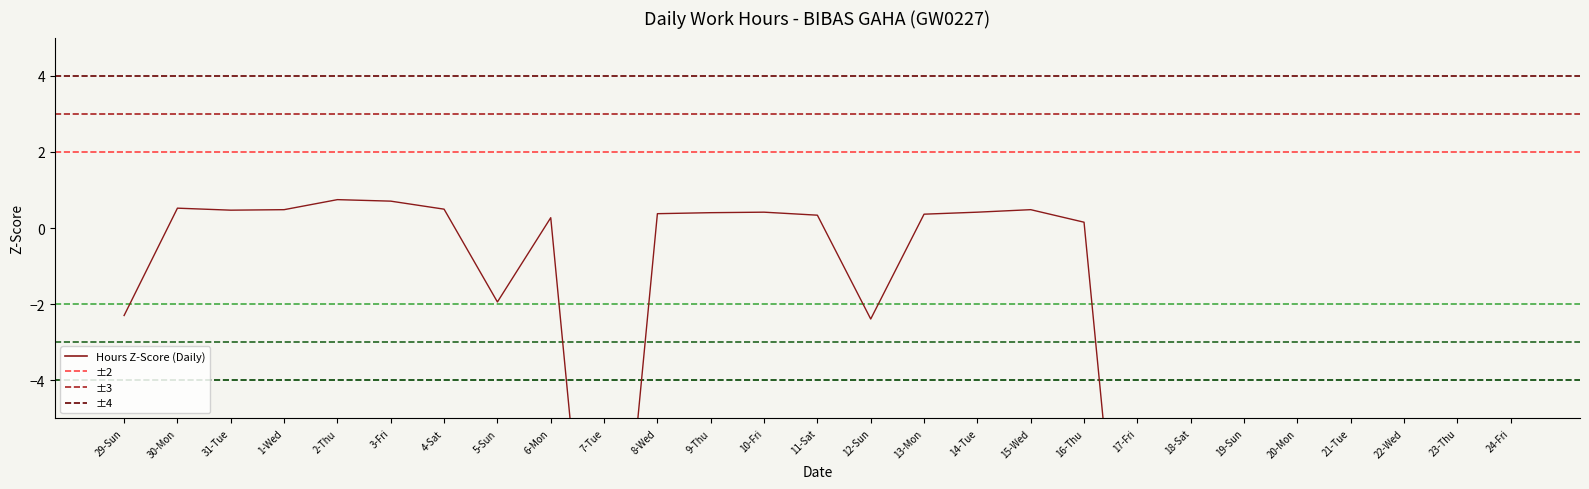

How many lines are shown in the chart?

1